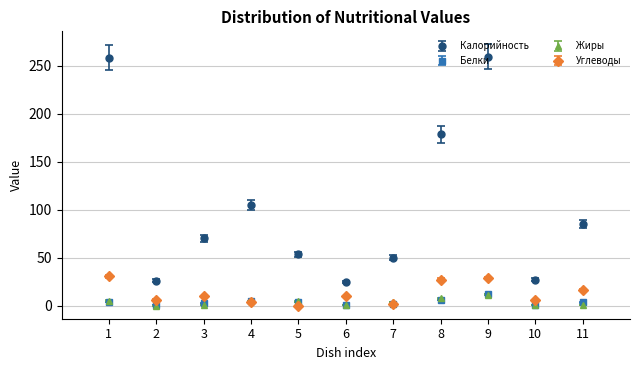

Between 3 and 4, which series saw the biggest shift?

Калорийность